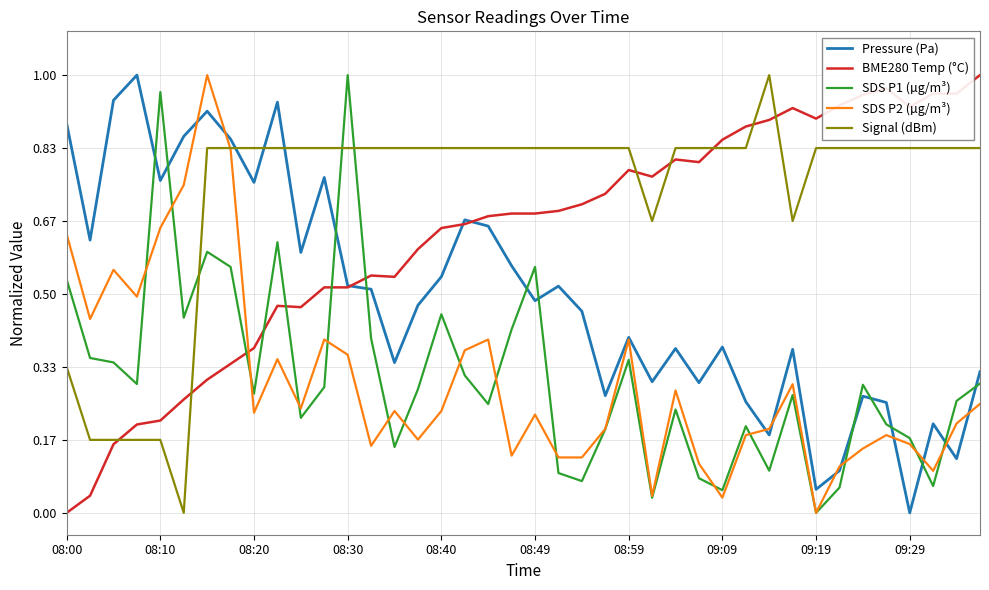

Which series has the largest total across all categories?

Signal (dBm)